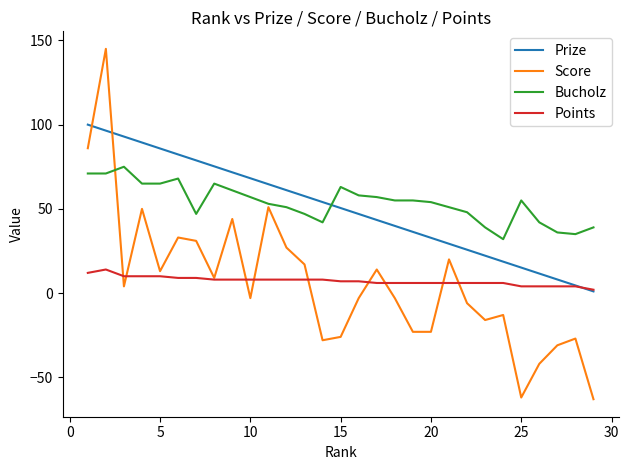

What is the minimum value shown in the chart?

-63.0